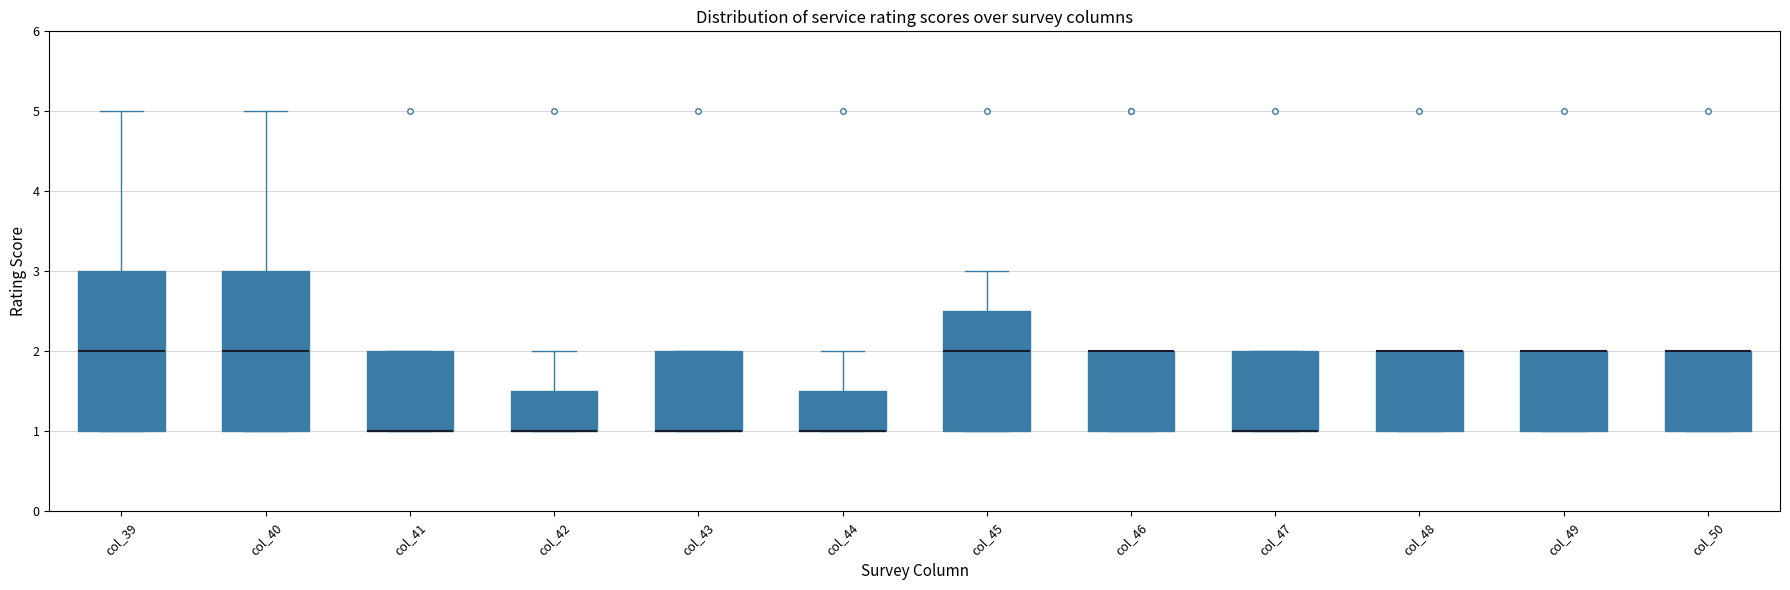

Reading left to right, read every box against the y-axis: the position of its median line, the range the box covers, and the ends of its whiskers. The values are not printed on the chart, so give them approximately, as read against the axis.

col_39: median 2.0, box 1.0 to 3.0, whiskers 1.0 to 5.0
col_40: median 2.0, box 1.0 to 3.0, whiskers 1.0 to 5.0
col_41: median 1.0 (drawn on the box's lower edge), box 1.0 to 2.0, whiskers 1.0 to 2.0
col_42: median 1.0 (drawn on the box's lower edge), box 1.0 to 1.5, whiskers 1.0 to 2.0
col_43: median 1.0 (drawn on the box's lower edge), box 1.0 to 2.0, whiskers 1.0 to 2.0
col_44: median 1.0 (drawn on the box's lower edge), box 1.0 to 1.5, whiskers 1.0 to 2.0
col_45: median 2.0, box 1.0 to 2.5, whiskers 1.0 to 3.0
col_46: median 2.0 (drawn on the box's upper edge), box 1.0 to 2.0, whiskers 1.0 to 2.0
col_47: median 1.0 (drawn on the box's lower edge), box 1.0 to 2.0, whiskers 1.0 to 2.0
col_48: median 2.0 (drawn on the box's upper edge), box 1.0 to 2.0, whiskers 1.0 to 2.0
col_49: median 2.0 (drawn on the box's upper edge), box 1.0 to 2.0, whiskers 1.0 to 2.0
col_50: median 2.0 (drawn on the box's upper edge), box 1.0 to 2.0, whiskers 1.0 to 2.0